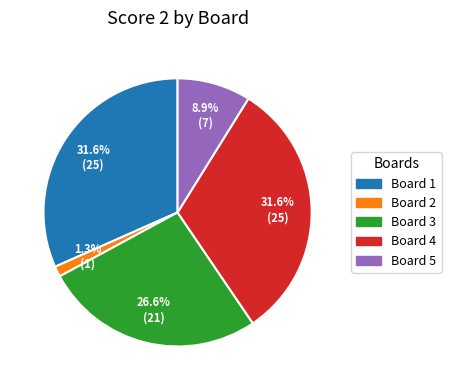

Is there any slice that represents more than half of the pie?

No